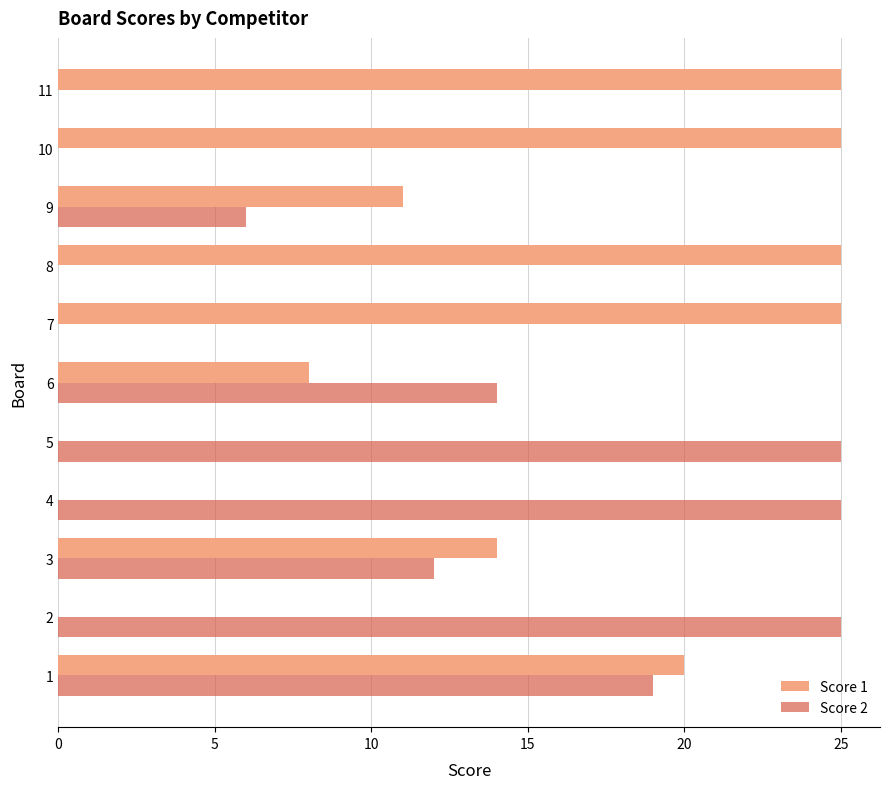

The value of Score 2 at 6 is 7. True or false?

False